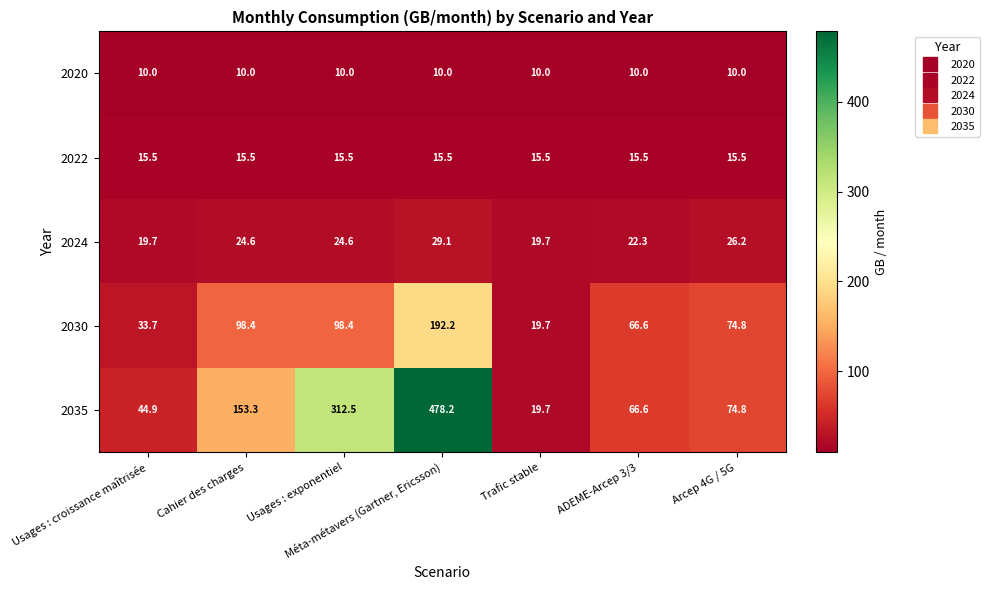

At how many categories does at least one series exceed 124?

3